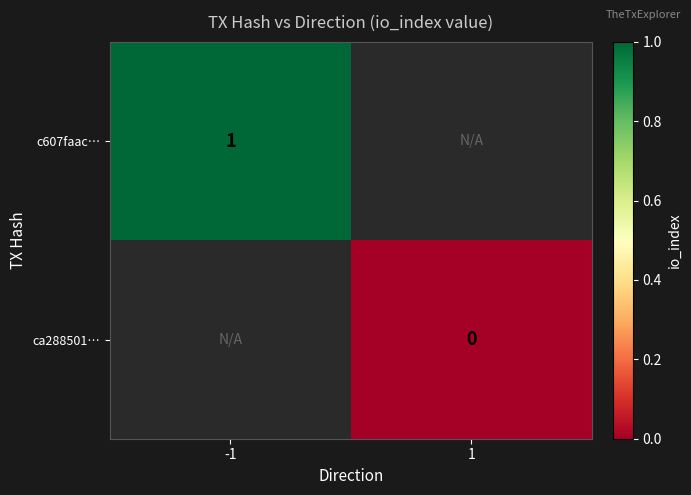

Which category has the lowest value across all series?

1